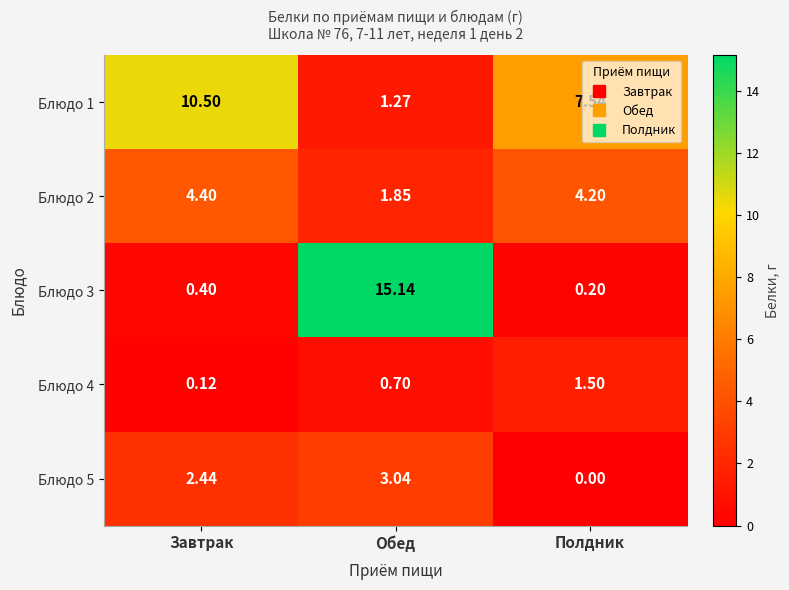

Is the value of Блюдо 4 at Завтрак greater than the value of Блюдо 2 at Обед?

No